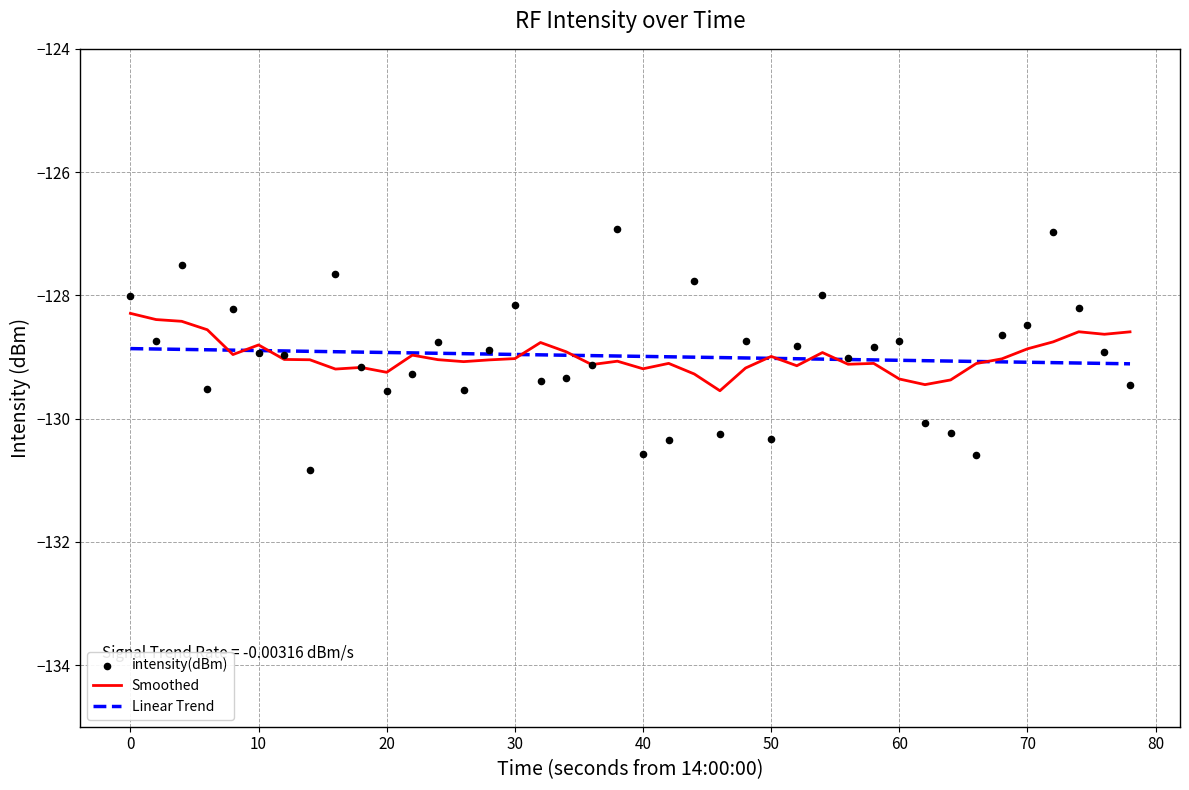

Which series reaches the minimum Y coordinate?

intensity(dBm)